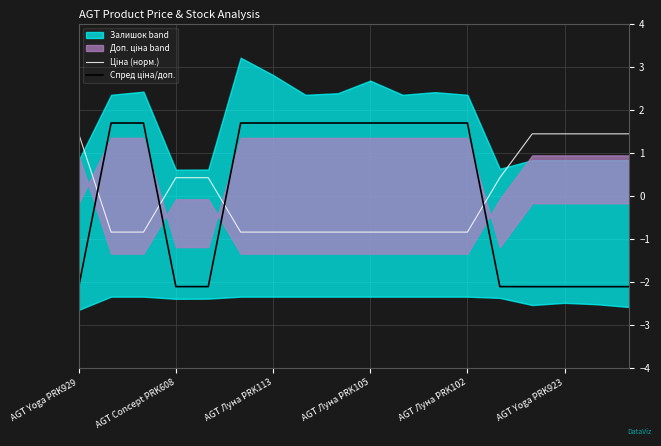

The Ціна (норм.) series shows -0.8 at AGT Луна PRK102. True or false?

True